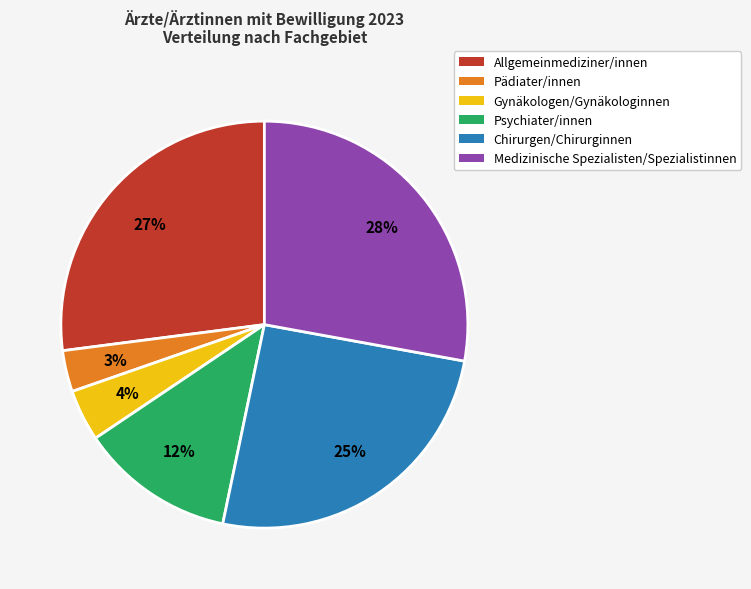

How many slices are in this pie chart?

6